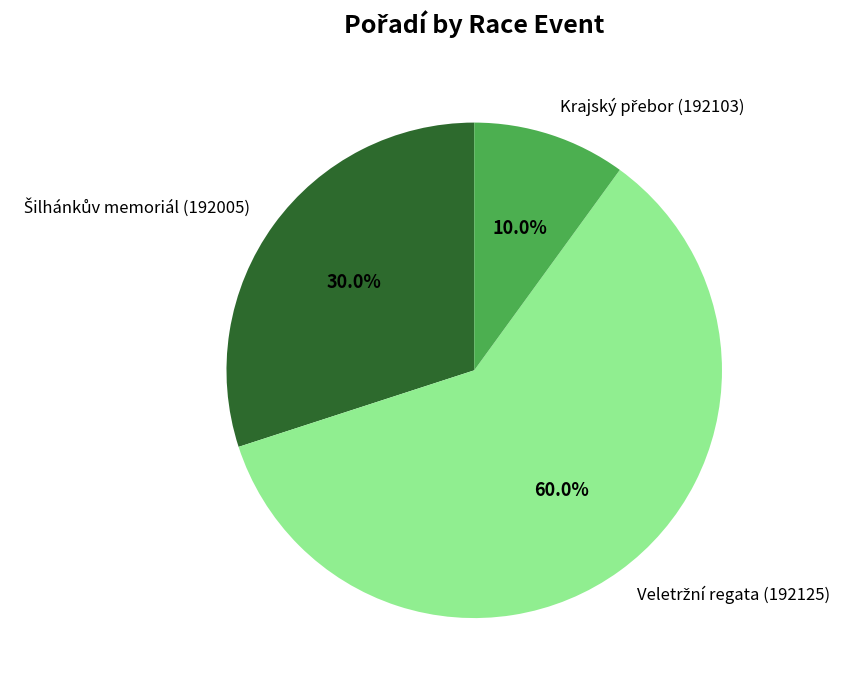

Count the number of slices in the pie.

3